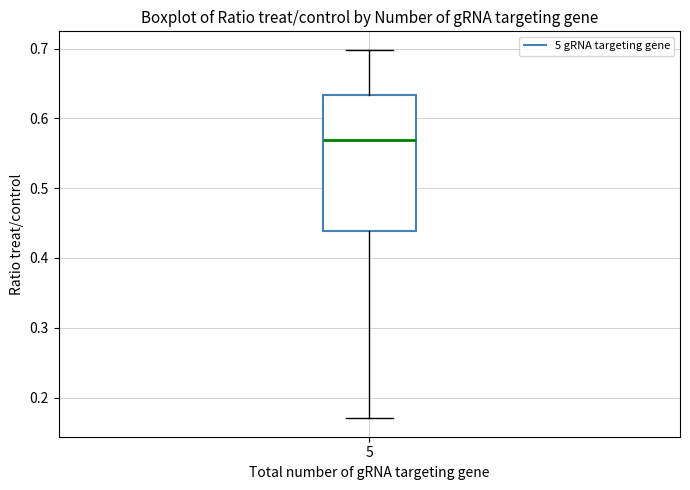

Read this box plot against the y-axis: the position of the median line, the range covered by the box, and the ends of both whiskers. The values are not printed on the chart, so give them approximately, as read against the axis.

median 0.57, box 0.44 to 0.63, whiskers 0.17 to 0.70